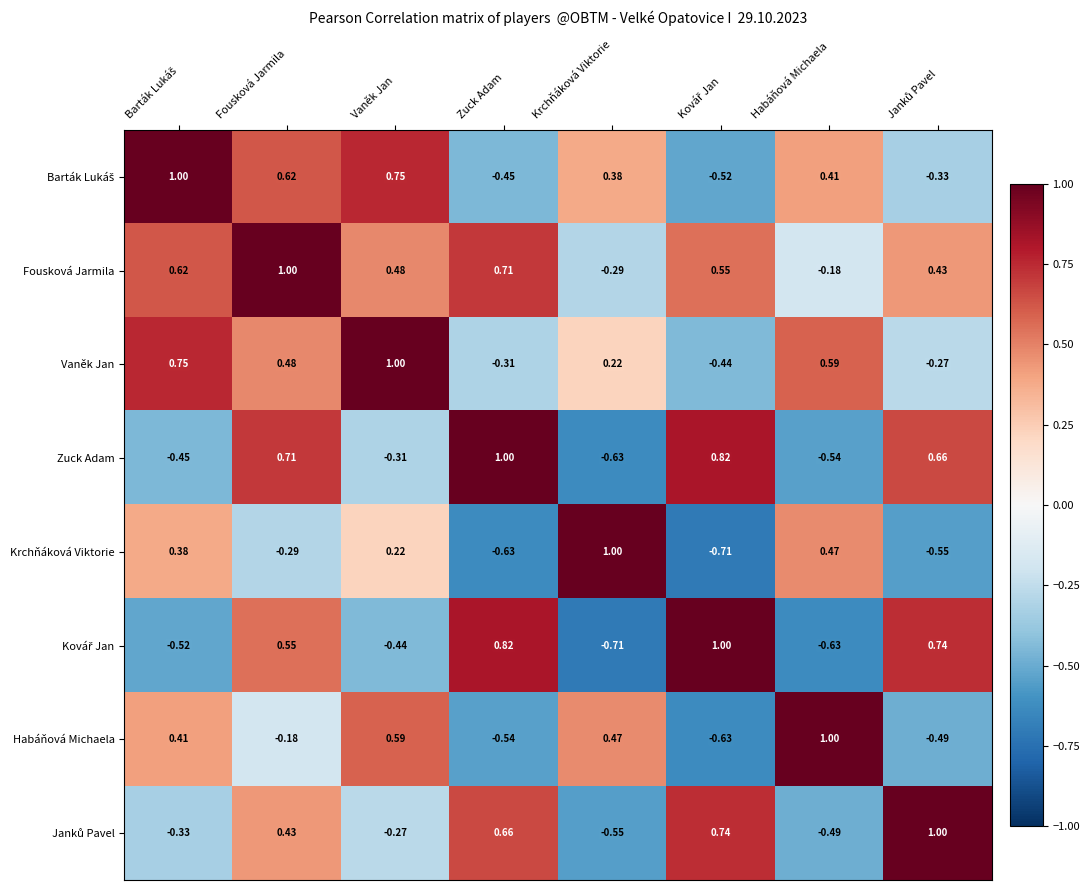

Where is Zuck Adam nearest to the value 0?

Vaněk Jan